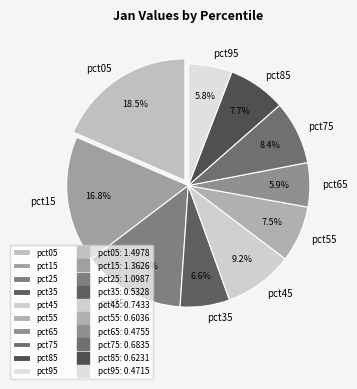

To the nearest percent, what is the combined percentage of pct85 and pct65?

14%